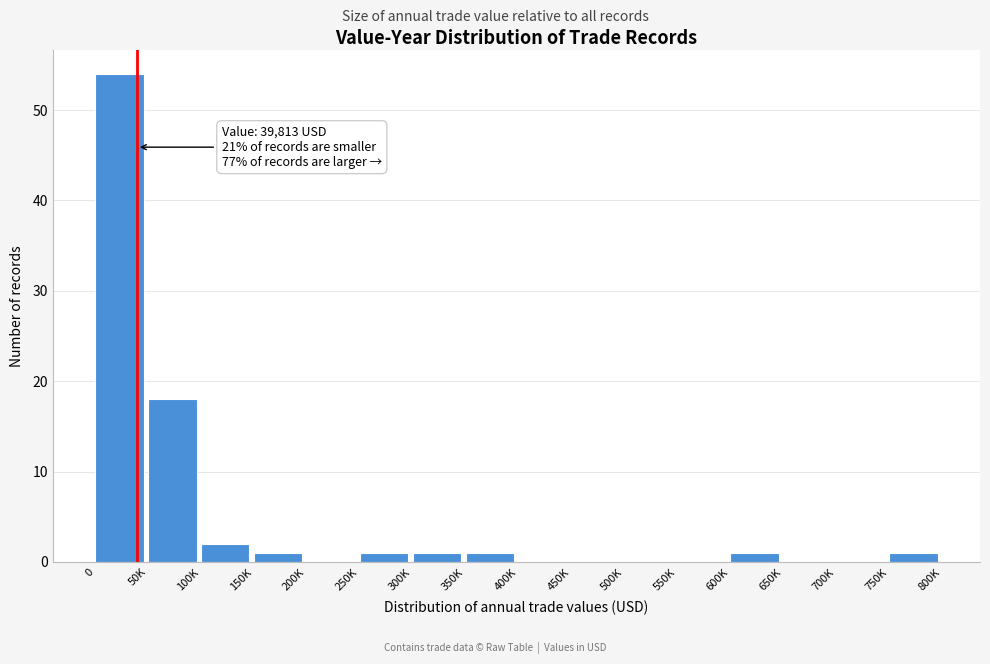

Reading right to left, extract all data points from this chart.

750K=1	700K=0	650K=0	600K=1	550K=0	500K=0	450K=0	400K=0	350K=1	300K=1	250K=1	200K=0	150K=1	100K=2	50K=18	0=54